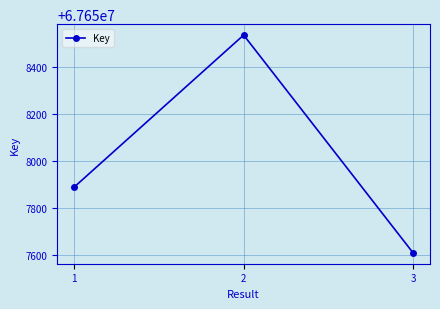

Count the number of categories in the chart.

3